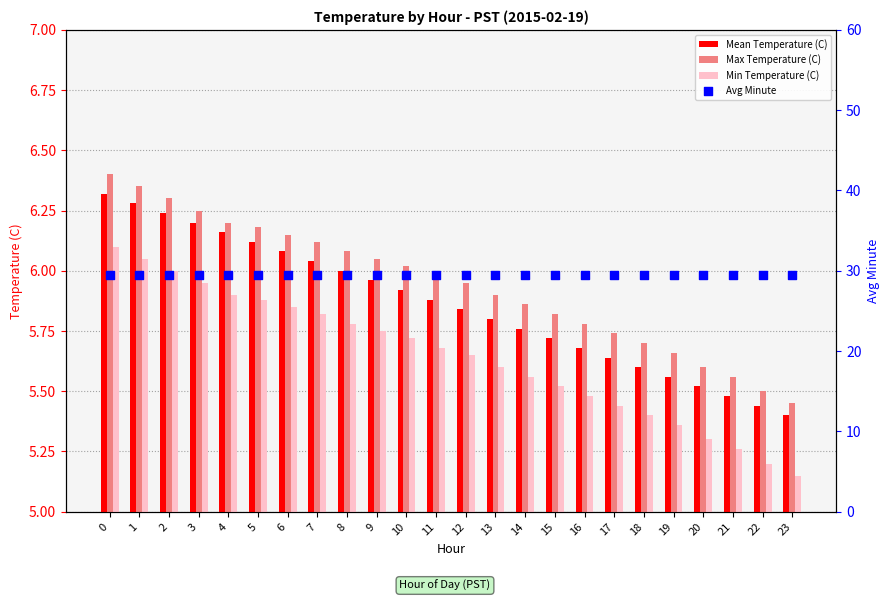

Which series has the largest Y range (max minus min)?

Max Temperature (C)